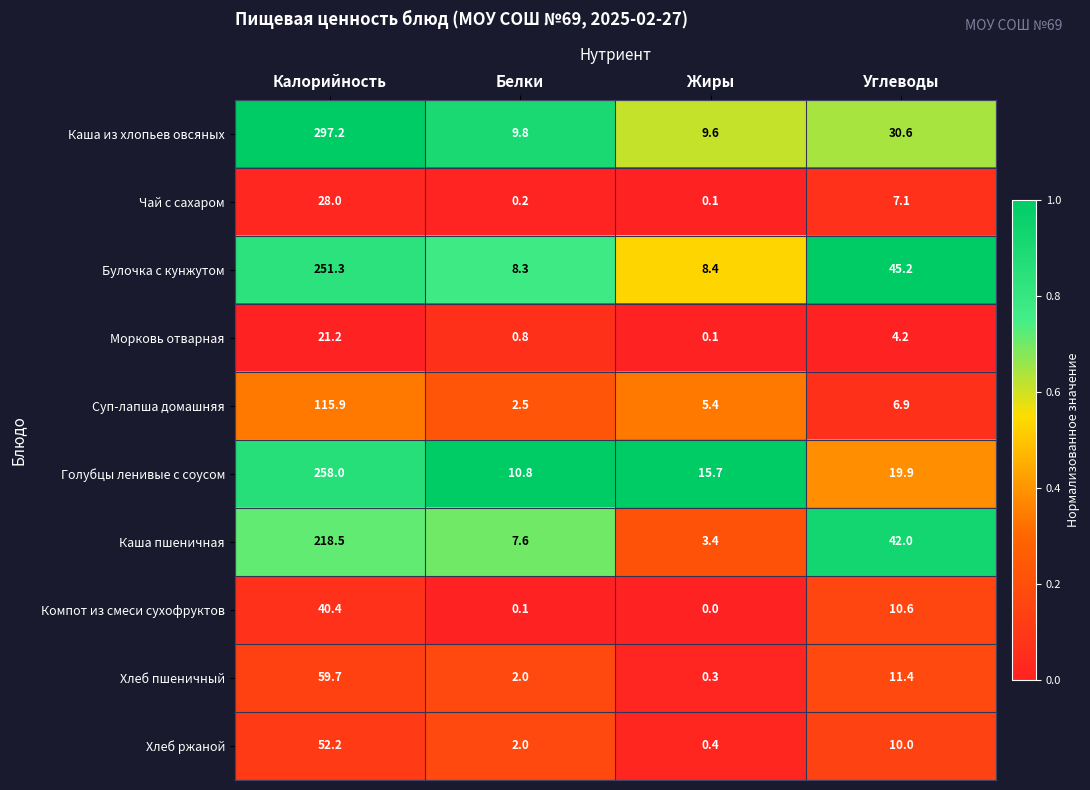

Rank the categories by Каша пшеничная value from lowest to highest.

Жиры, Белки, Углеводы, Калорийность